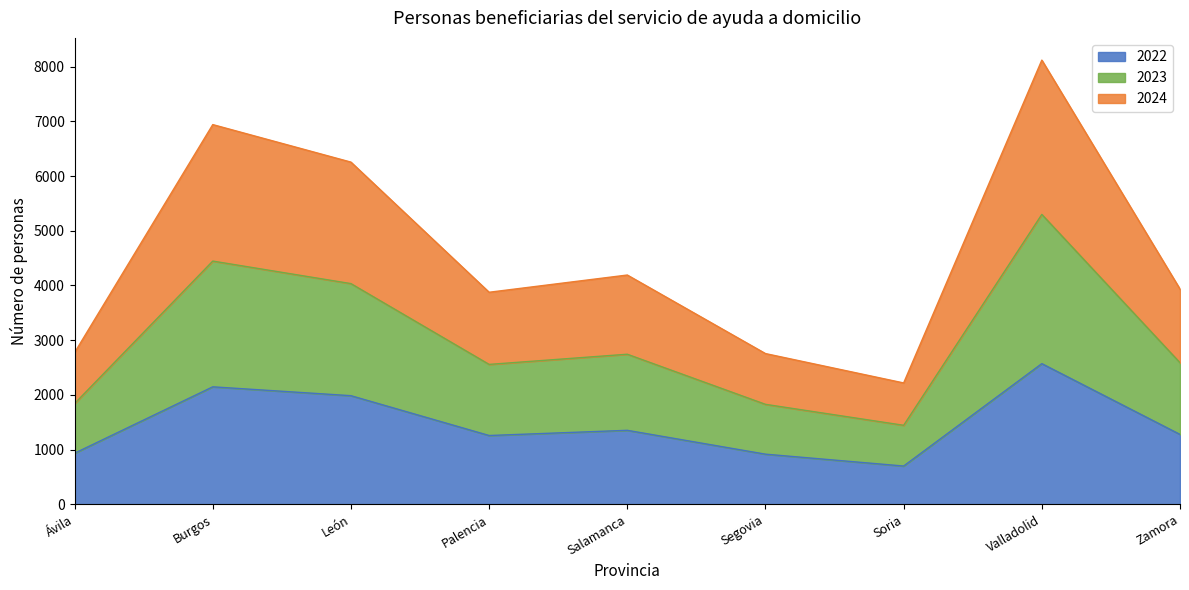

Which category has the highest value across all series?

Valladolid